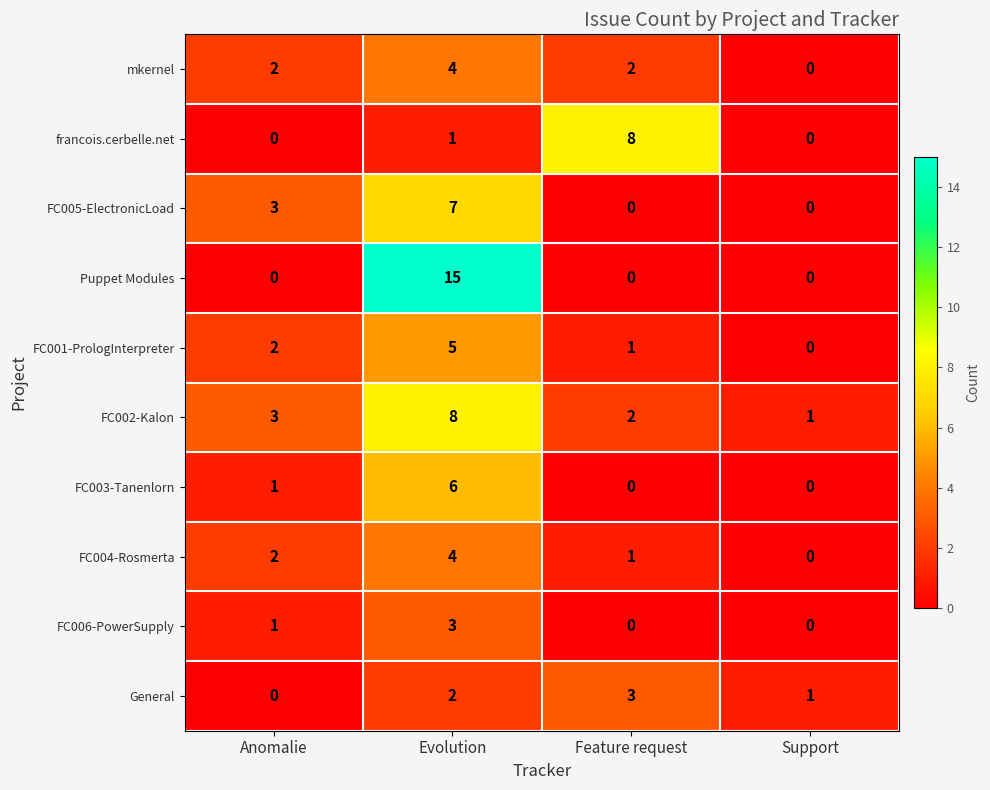

True or false: FC001-PrologInterpreter has a value of -2 at Support.

False